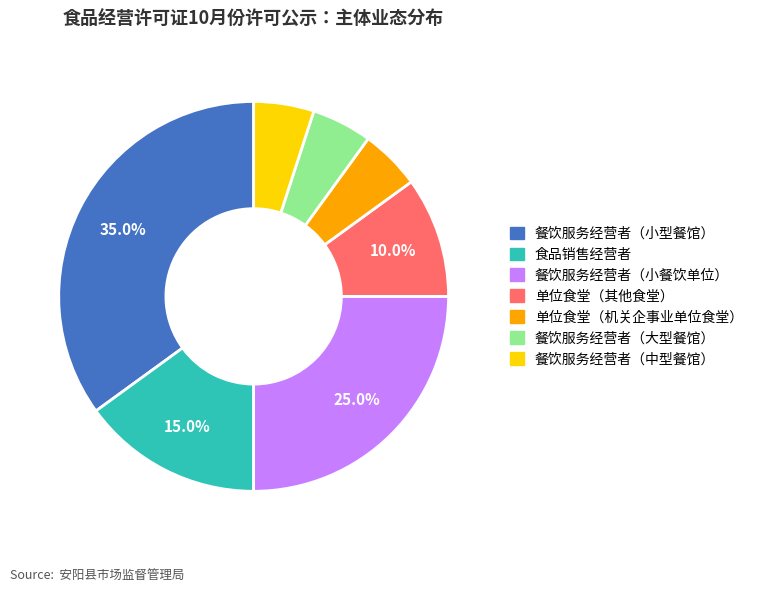

To the nearest percent, what is the difference between the 餐饮服务经营者（中型餐馆） and 食品销售经营者 slice percentages?

10%